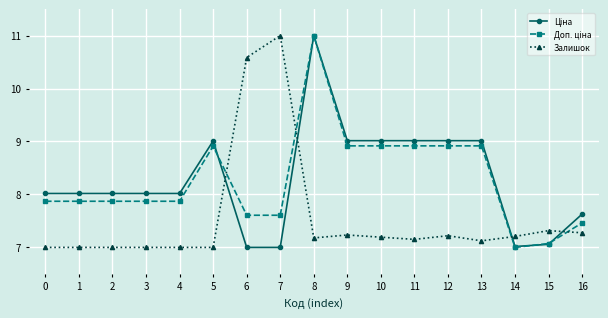

What is the total value across all series at 6?

25.2